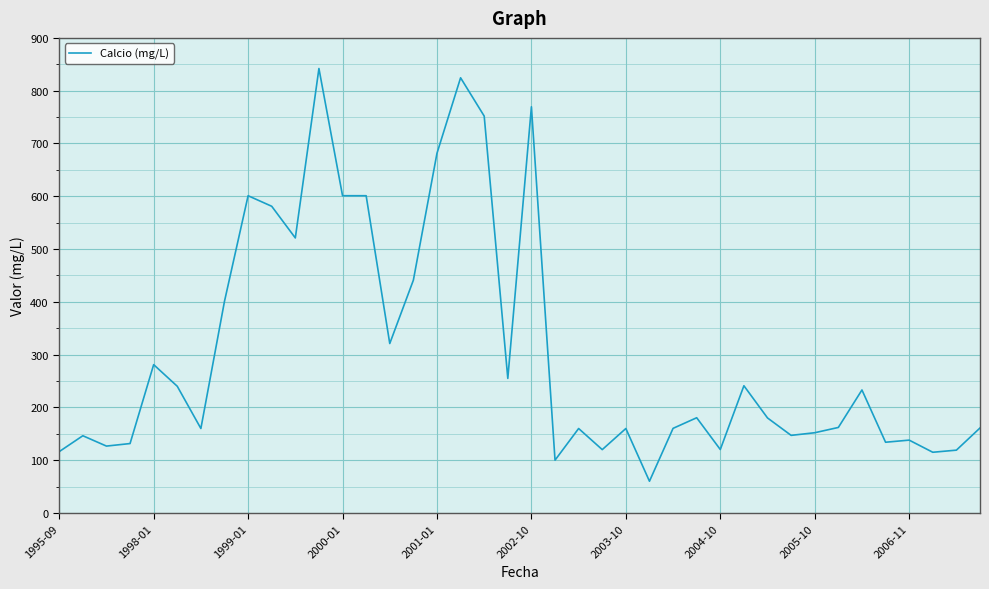

What is the maximum value shown in the chart?

842.0